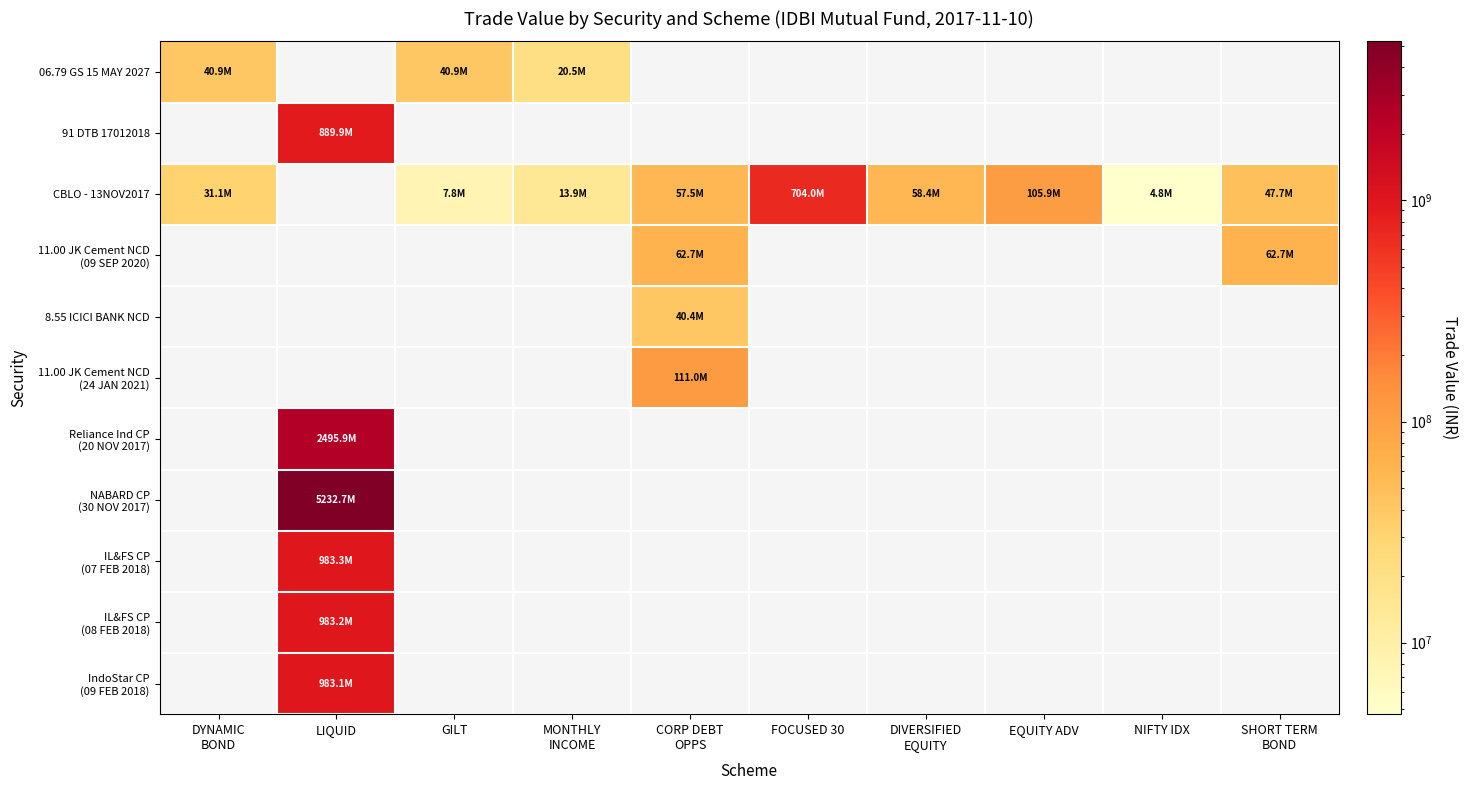

At how many categories does at least one series exceed 4209058318?

1